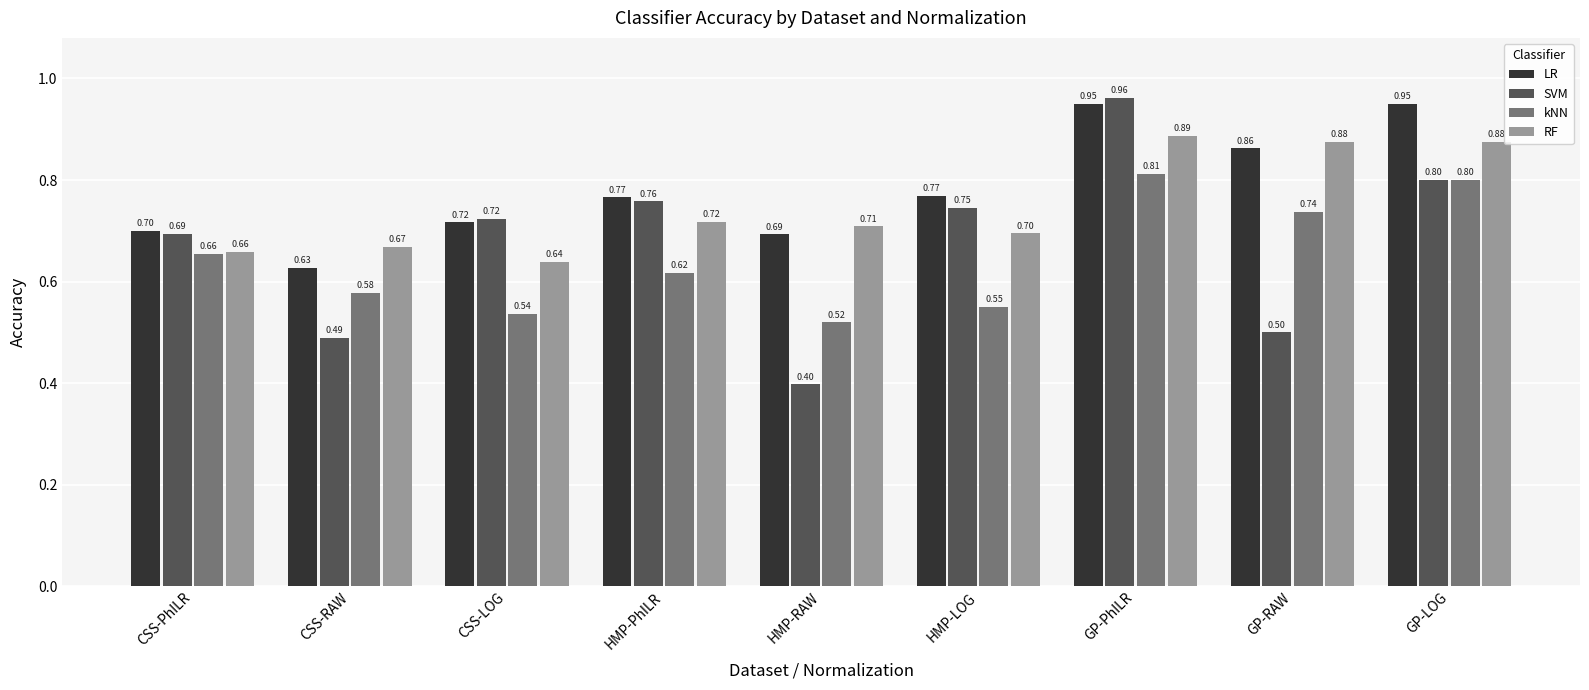

What is the difference between the maximum and minimum values in the kNN series?

0.3